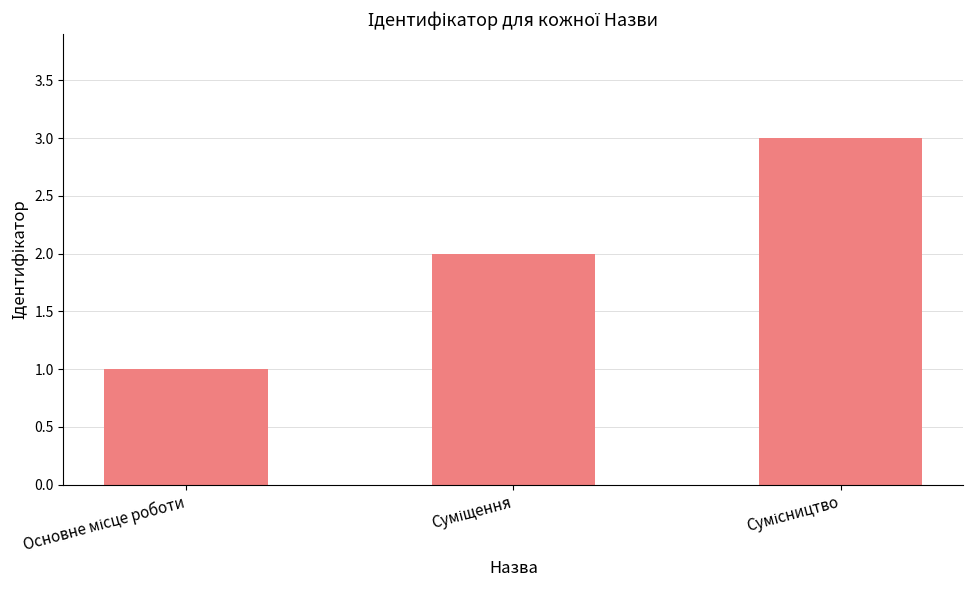

What is the greatest value displayed?

3